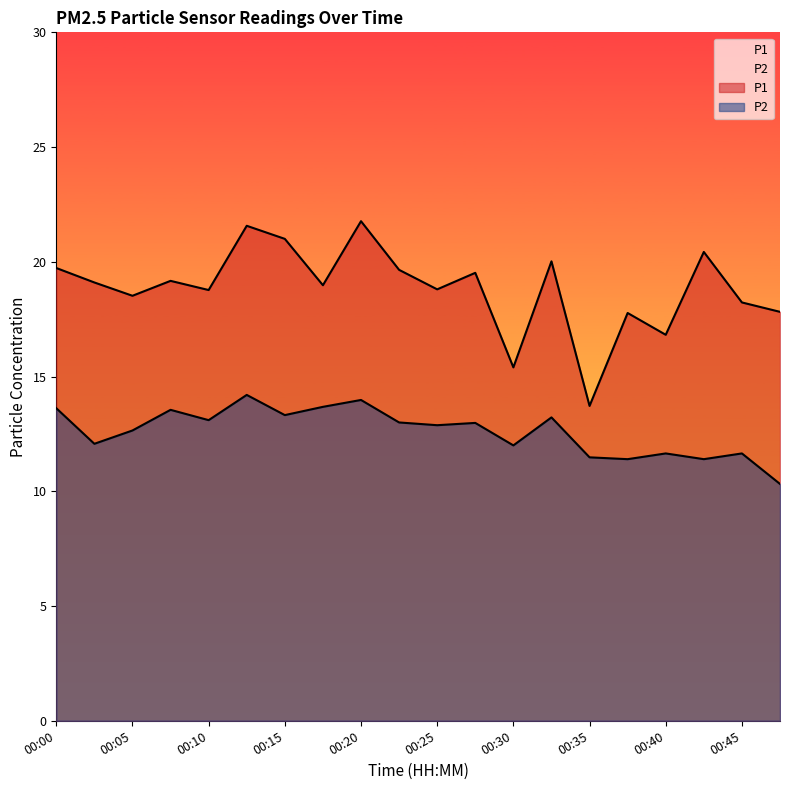

The P2 series shows 12.9 at 00:25. True or false?

True